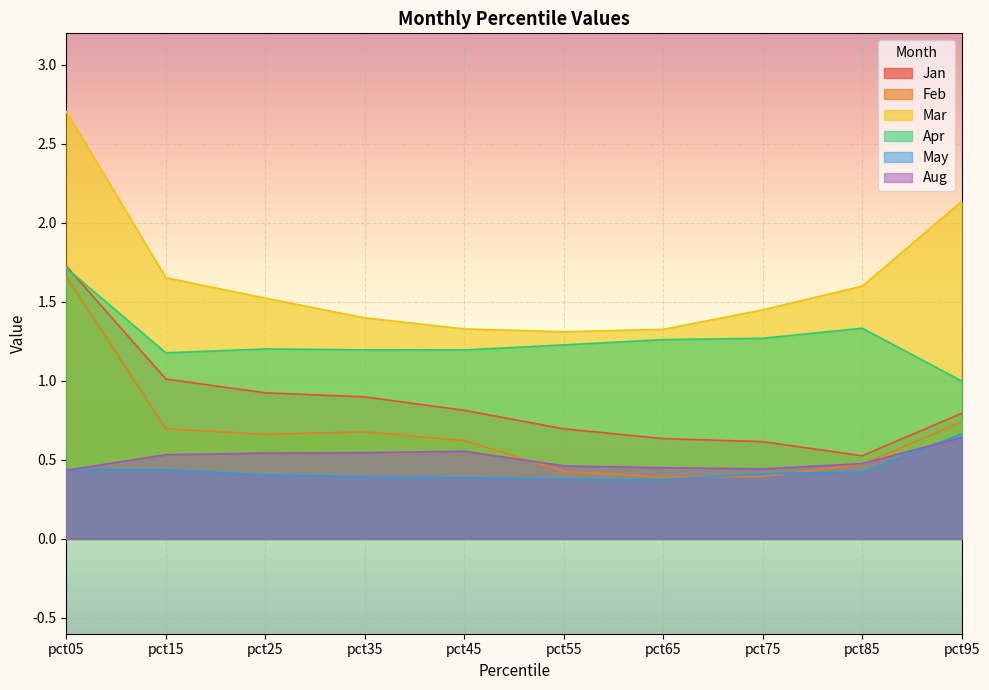

What is the difference between the Mar values at pct35 and pct05?

1.3